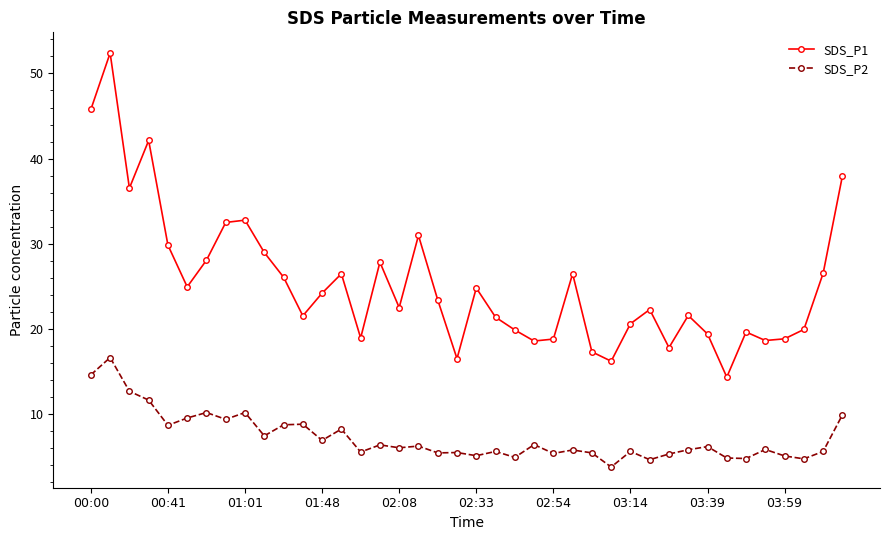

List the series in order of their peak value, lowest first.

SDS_P2, SDS_P1